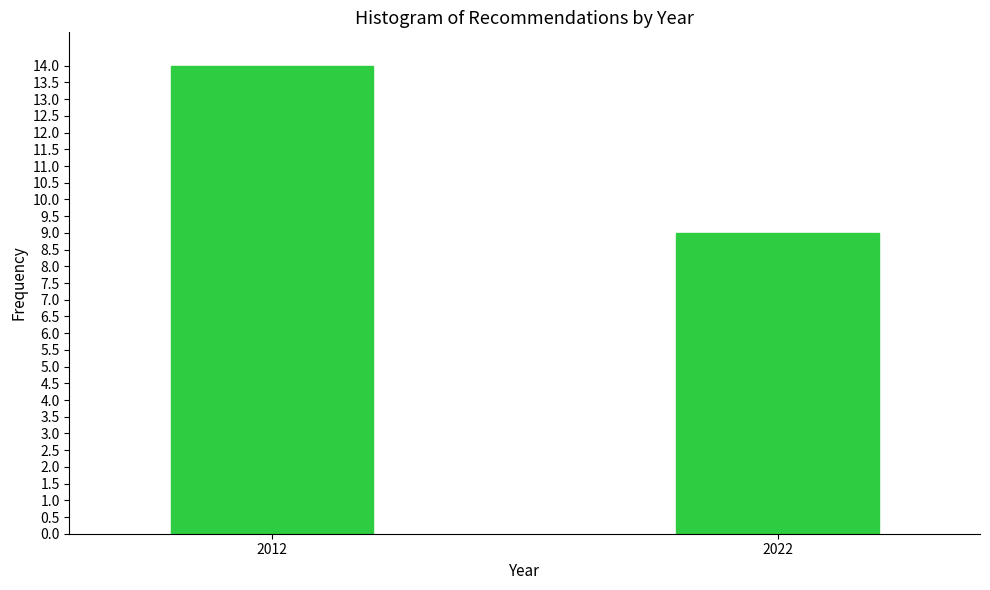

Reading right to left, transcribe all the data shown in this chart.

9	14